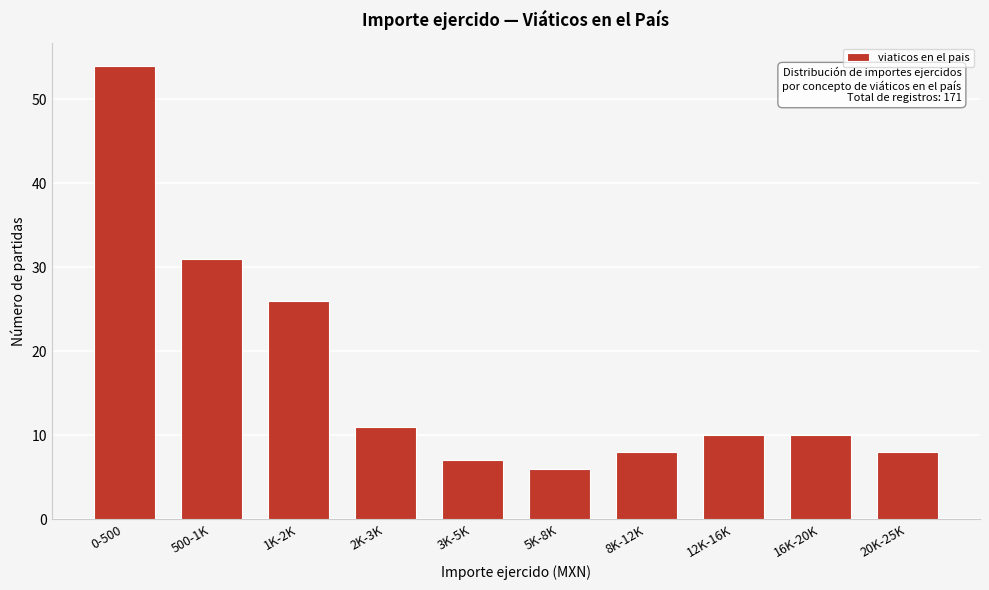

Reading left to right, transcribe all the data shown in this chart.

0-500=54	500-1K=31	1K-2K=26	2K-3K=11	3K-5K=7	5K-8K=6	8K-12K=8	12K-16K=10	16K-20K=10	20K-25K=8